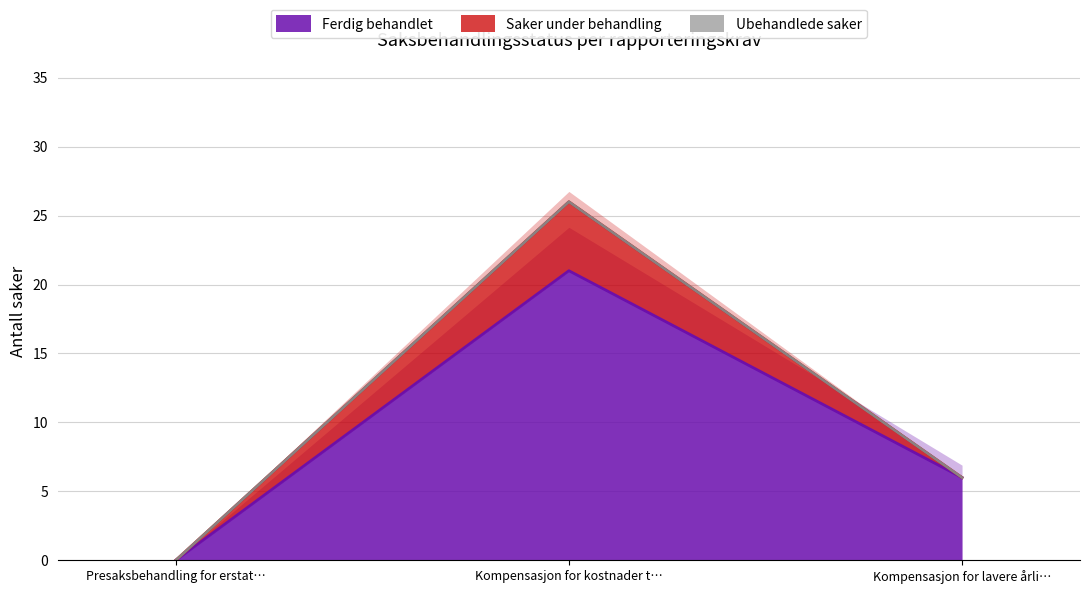

How many lines are shown in the chart?

3